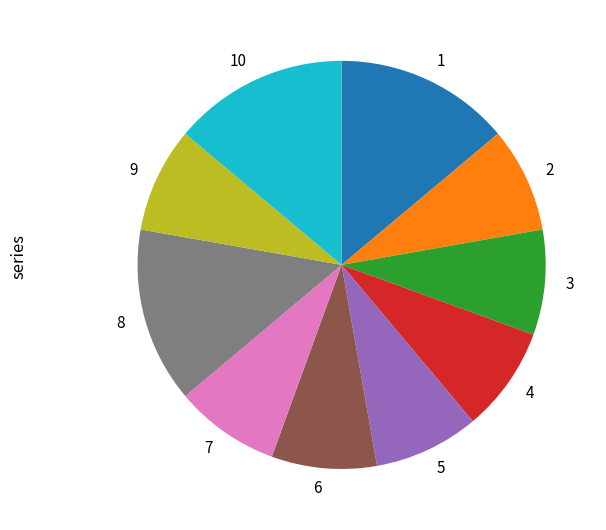

Is there any slice that represents more than half of the pie?

No